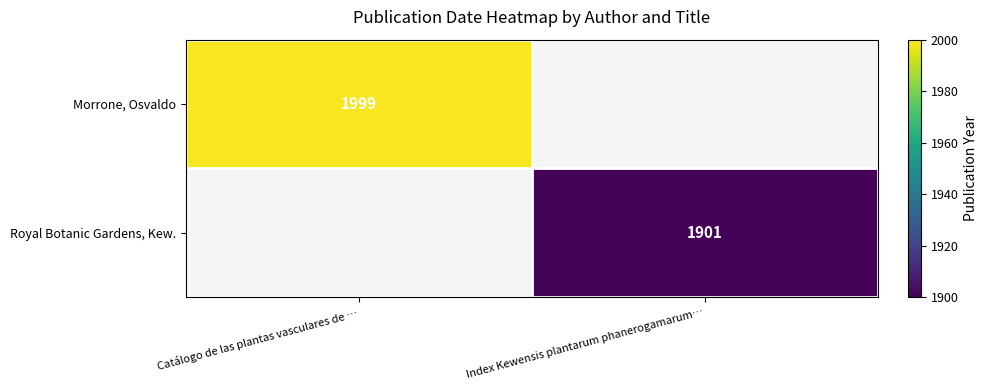

Is it true that Royal Botanic Gardens, Kew. equals 3166 at Index Kewensis plantarum phanerogamarum…?

False